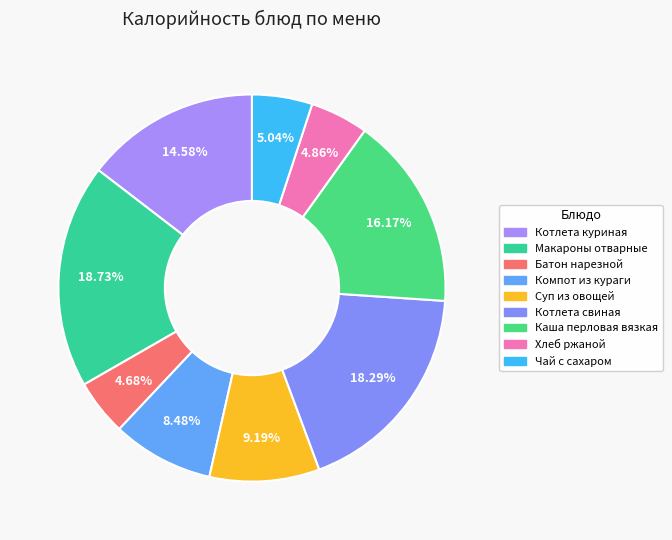

Combined, do Котлета куриная and Котлета свиная account for over 50%?

No